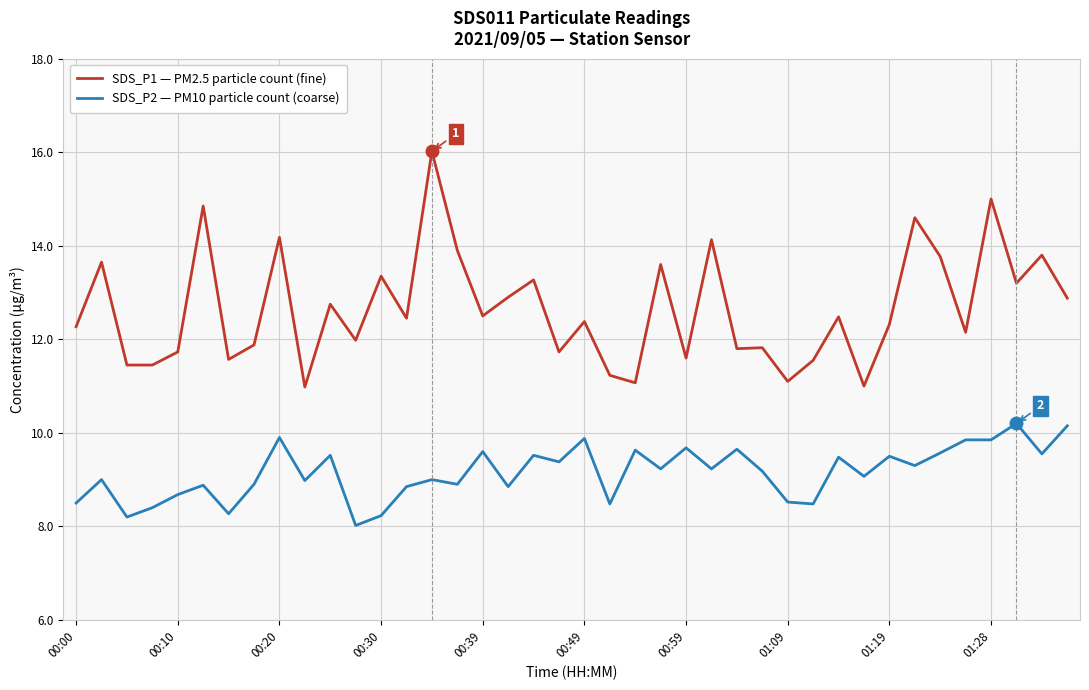

Which series has the largest range (max minus min)?

SDS_P1 — PM2.5 particle count (fine)